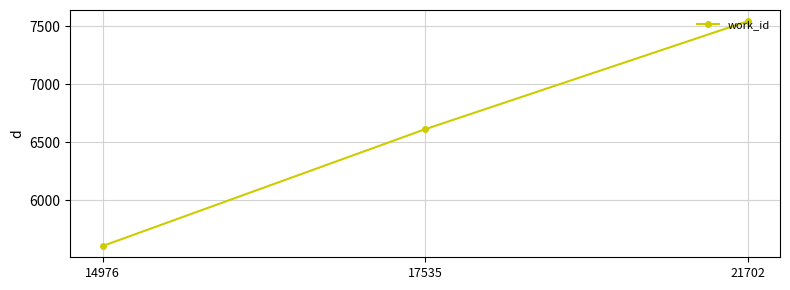

What is the change in value from 17535 to 21702?

+931